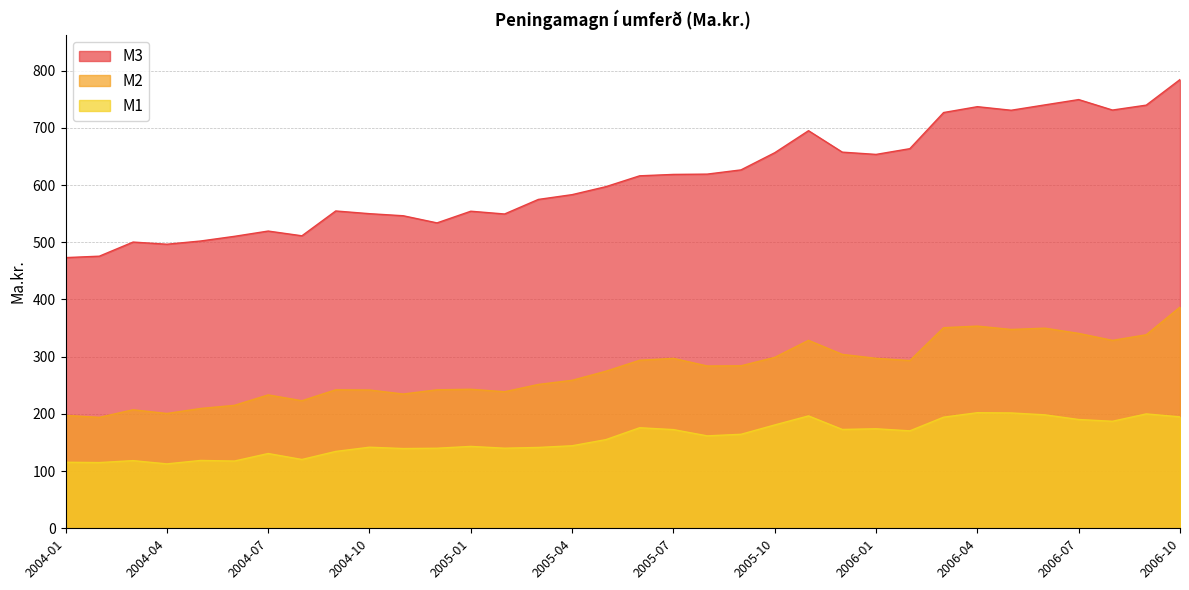

What are all the series names shown in the legend?

M3, M2, M1